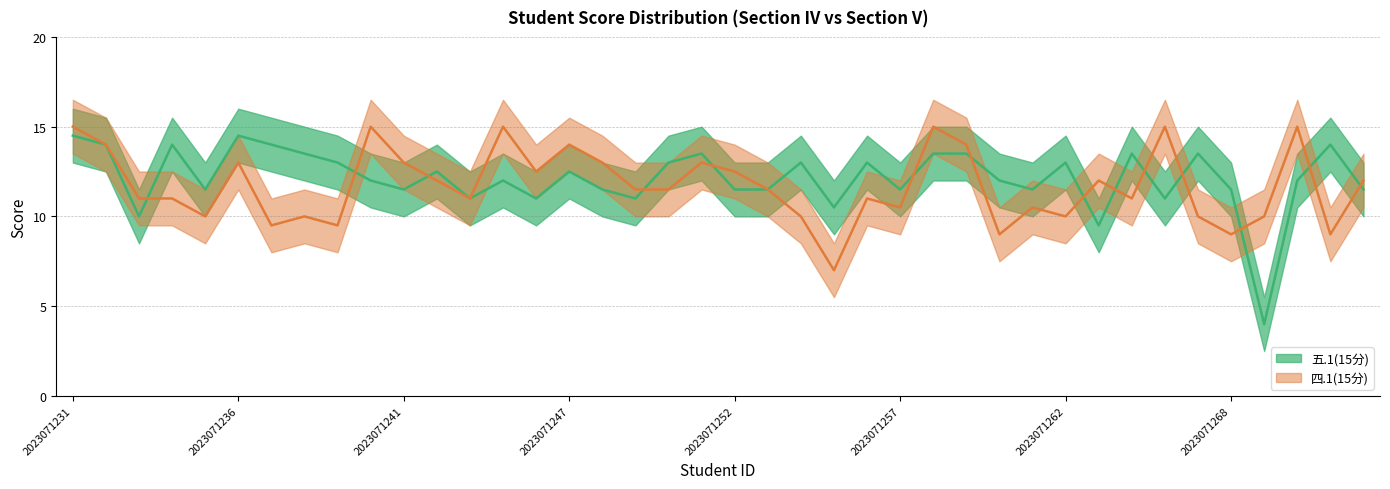

What is the value of the 五.1(15分) point at the 38th from the left?

12.0